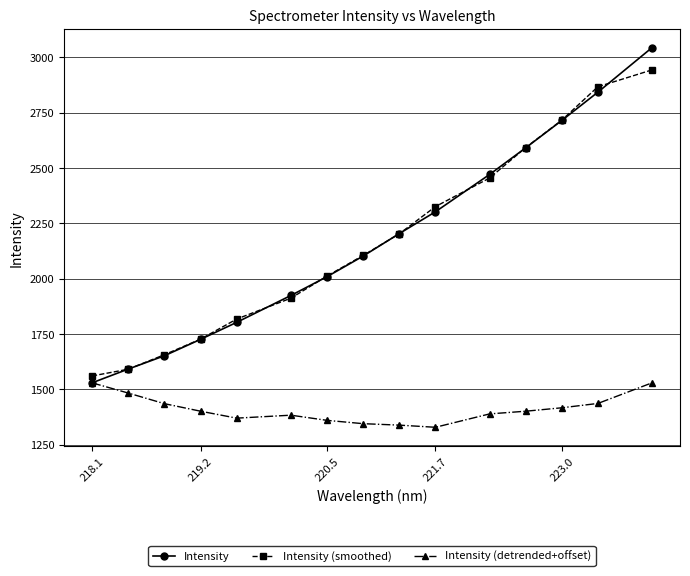

What is the maximum value shown in the chart?

3044.3